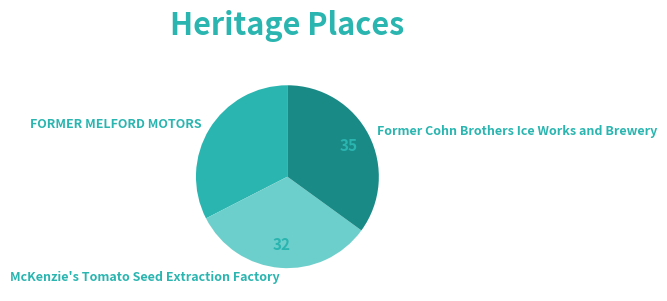

Is the sum of FORMER MELFORD MOTORS and McKenzie's Tomato Seed Extraction Factory greater than half?

Yes